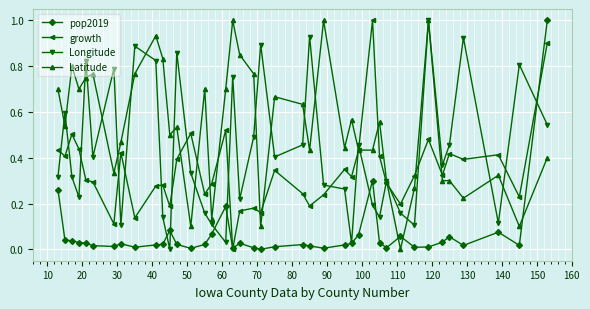

Which series has the largest total across all categories?

Latitude